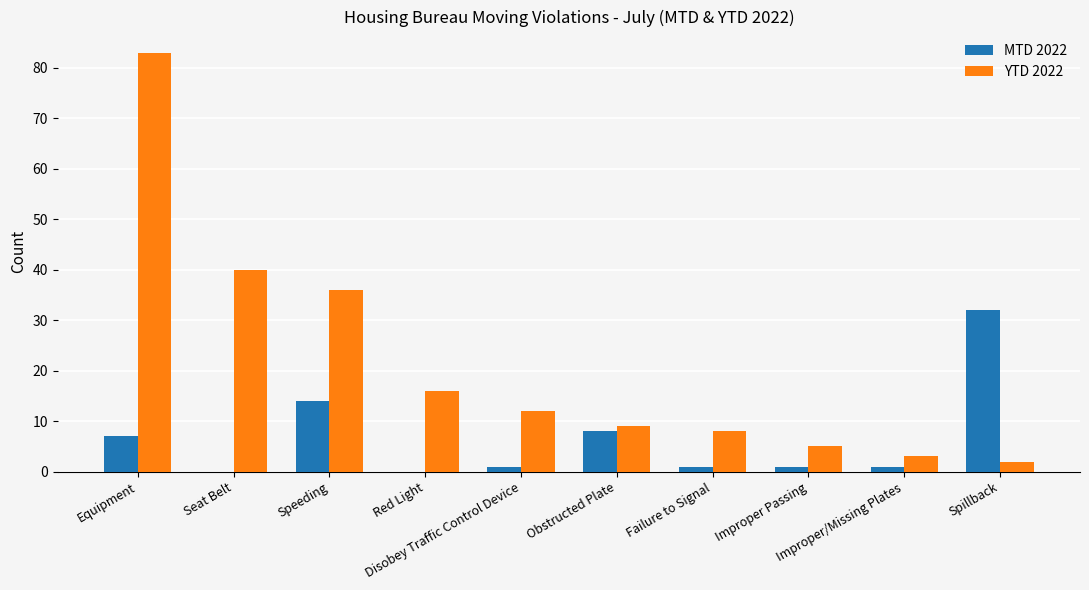

True or false: MTD 2022 has a value of 24 at Speeding.

False